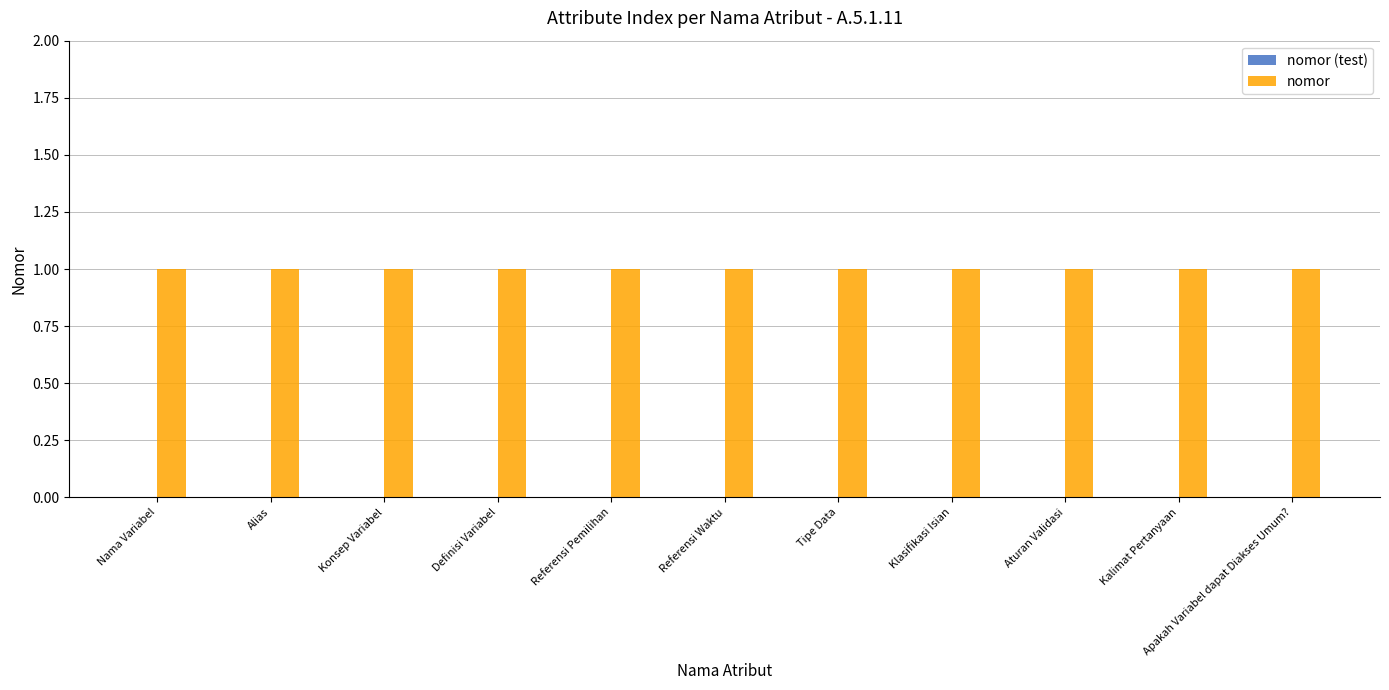

Between Kalimat Pertanyaan and Referensi Pemilihan, which is larger?

Kalimat Pertanyaan